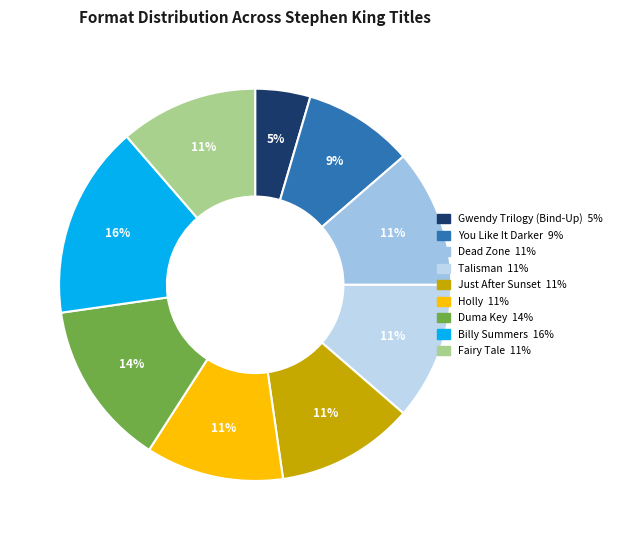

What percentage is the Just After Sunset slice, to the nearest percent?

11%